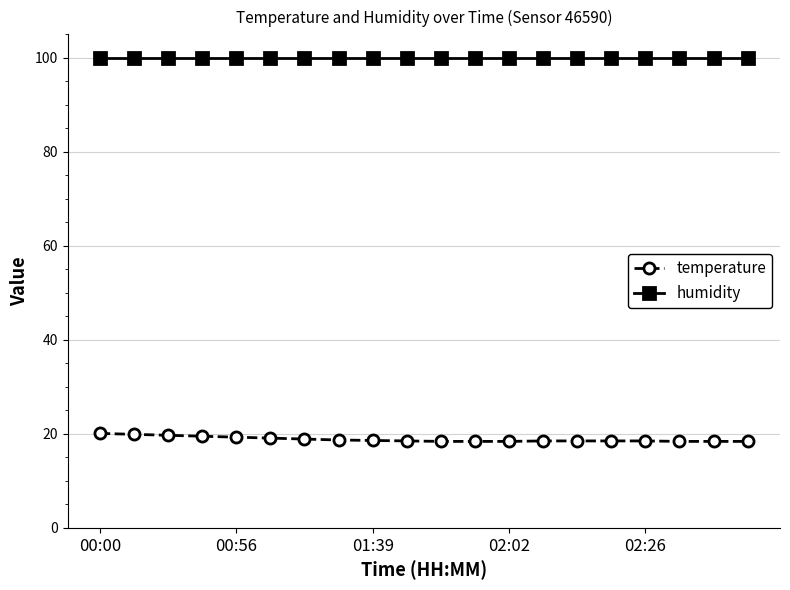

List the series in order of their peak value, lowest first.

temperature, humidity